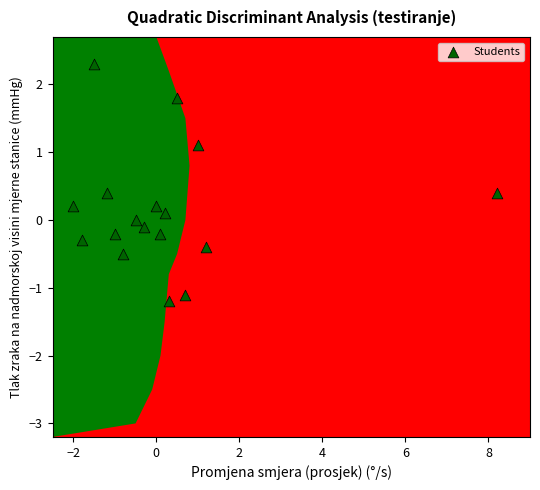

What is the range of X values (max minus min)?

10.2